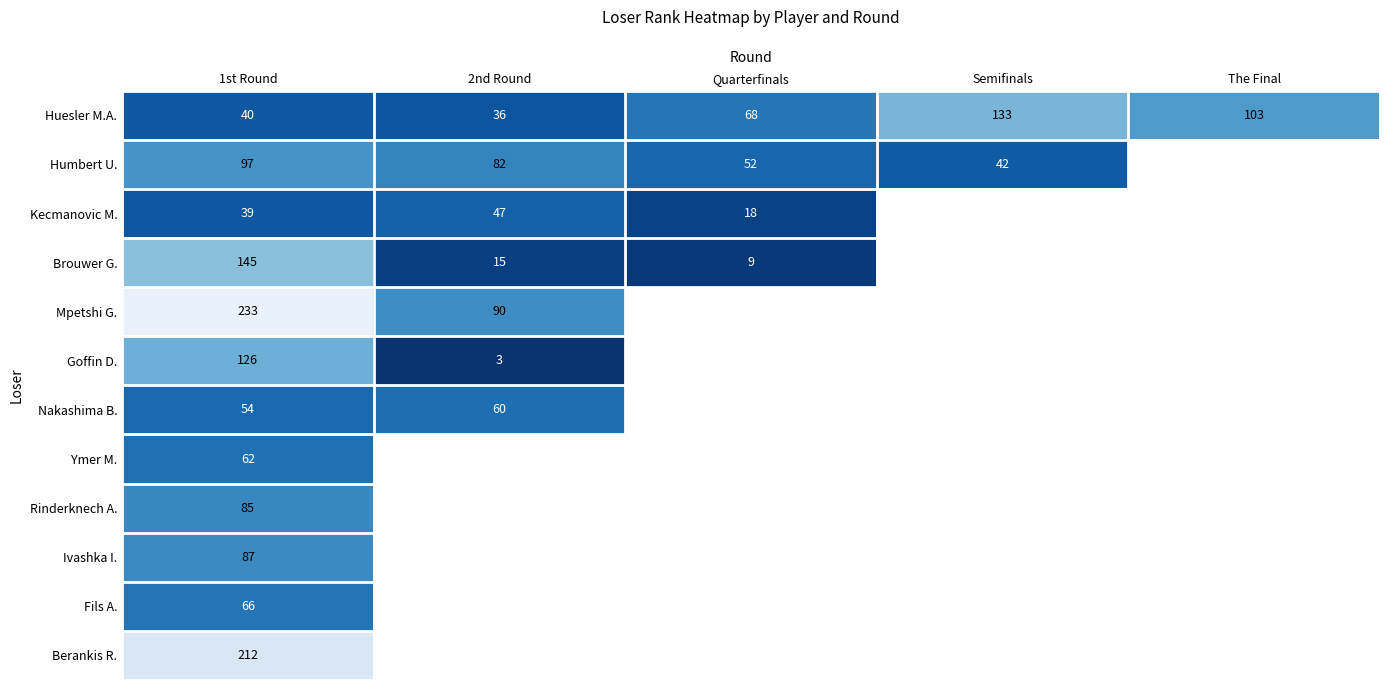

What is the difference between the maximum and minimum values in the Huesler M.A. series?

97